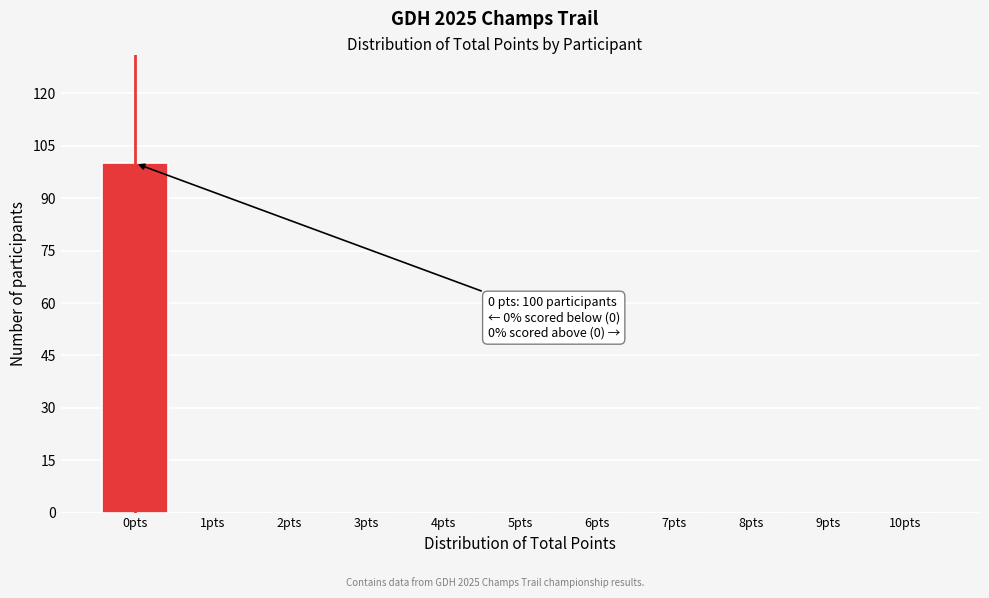

Reading left to right, extract all data points from this chart.

0pts=100	1pts=0	2pts=0	3pts=0	4pts=0	5pts=0	6pts=0	7pts=0	8pts=0	9pts=0	10pts=0